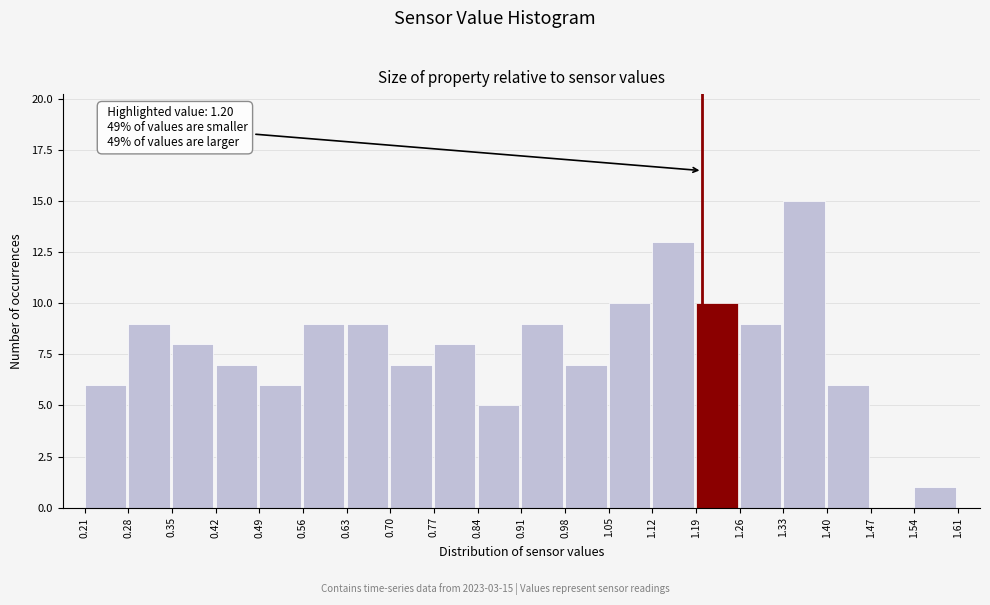

Which range on the x-axis has the tallest bar?

1.33 to 1.40